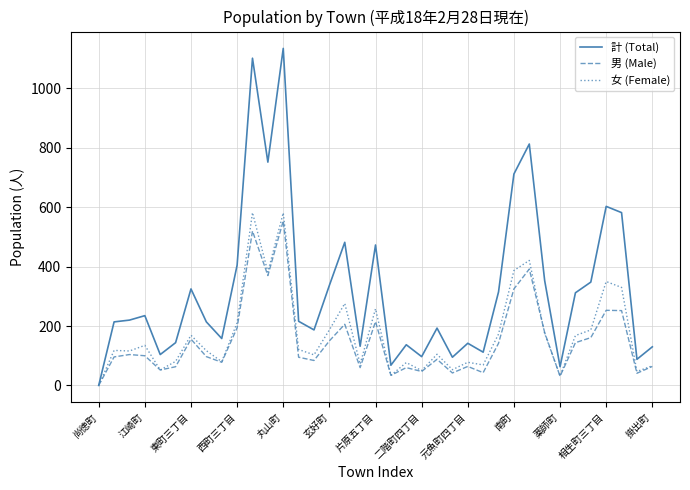

What is the maximum value for 男 (Male)?

554